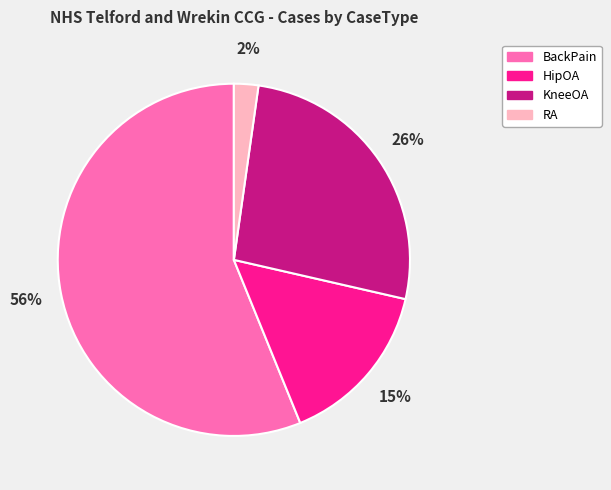

How many segments does this pie chart have?

4